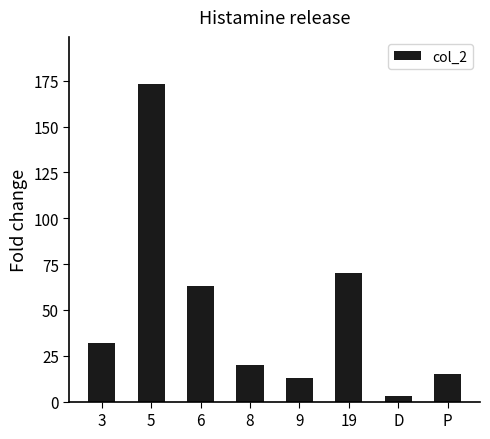

Is it true that the value at 9 is 6?

False